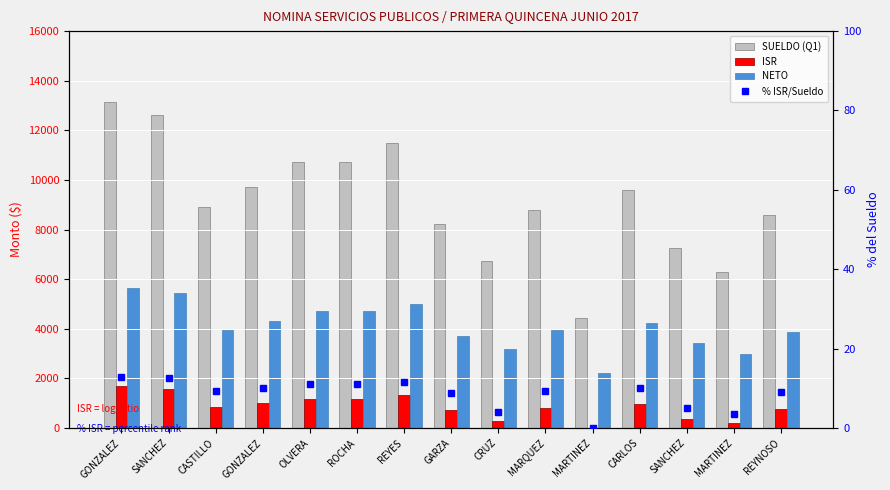

Rank the series at CRUZ from highest to lowest value.

SUELDO (Q1), NETO, ISR, % ISR/Sueldo